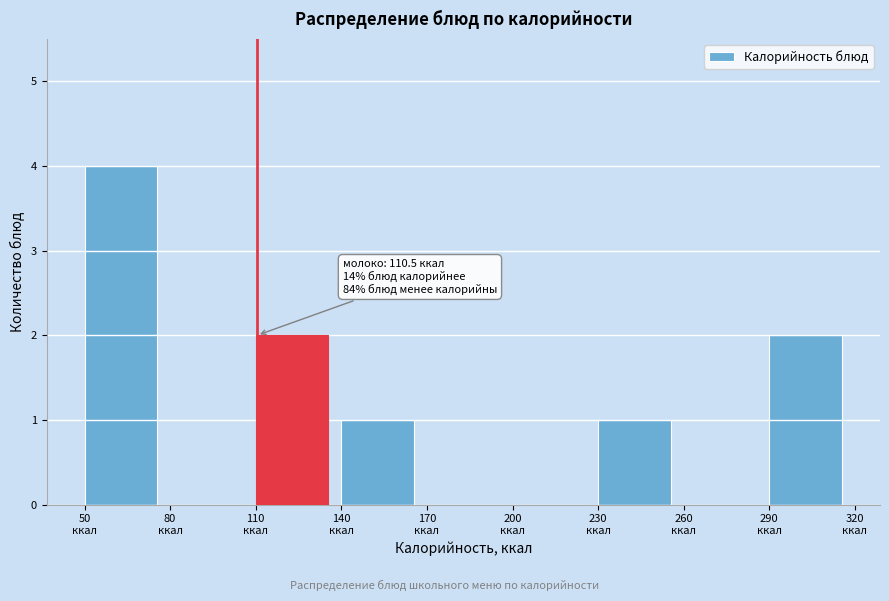

Which range on the x-axis has the tallest bar?

50 to 80